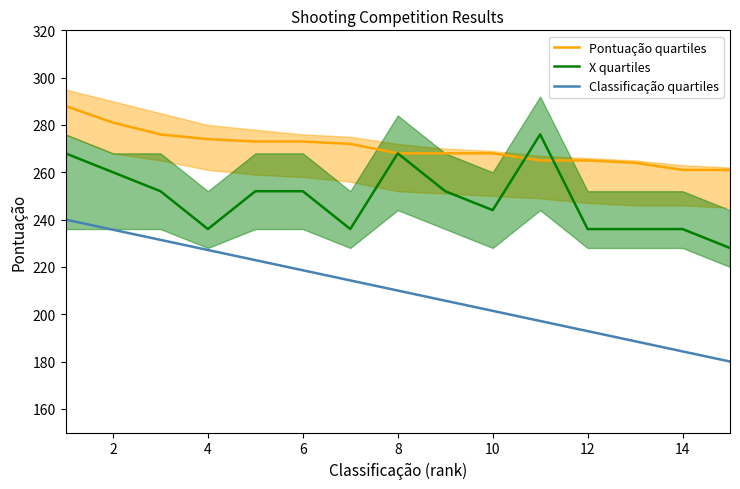

The X quartiles series shows 61.8 at 8. True or false?

False